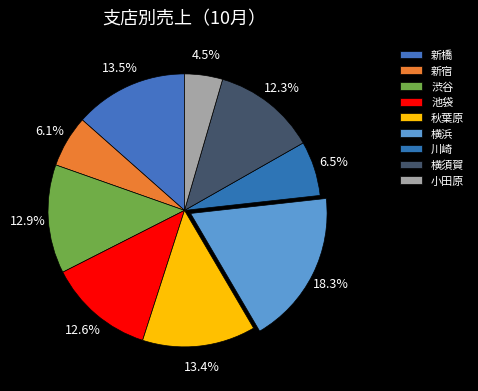

How many slices are in this pie chart?

9